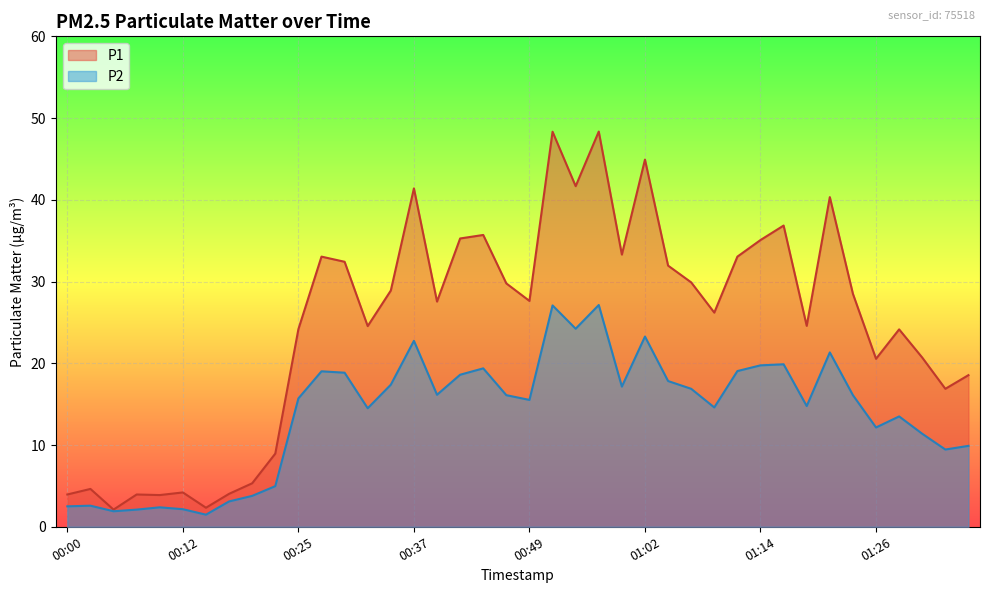

Reading right to left, list all the values displayed in this chart.

P1: 18.6	16.9	20.7	24.1	20.6	28.5	40.3	24.6	36.9	35.1	33.0	26.2	29.9	31.9	44.9	33.3	48.4	41.7	48.3	27.6	29.8	35.7	35.3	27.6	41.4	28.9	24.6	32.4	33.0	24.2	8.9	5.3	4.0	2.3	4.2	3.9	4.0	2.1	4.6	4.0
P2: 9.9	9.4	11.4	13.5	12.2	16.1	21.3	14.8	19.9	19.8	19.1	14.6	16.9	17.8	23.3	17.1	27.1	24.2	27.1	15.5	16.1	19.4	18.6	16.1	22.8	17.4	14.5	18.9	19.0	15.7	5.0	3.8	3.1	1.5	2.1	2.4	2.1	1.9	2.6	2.5